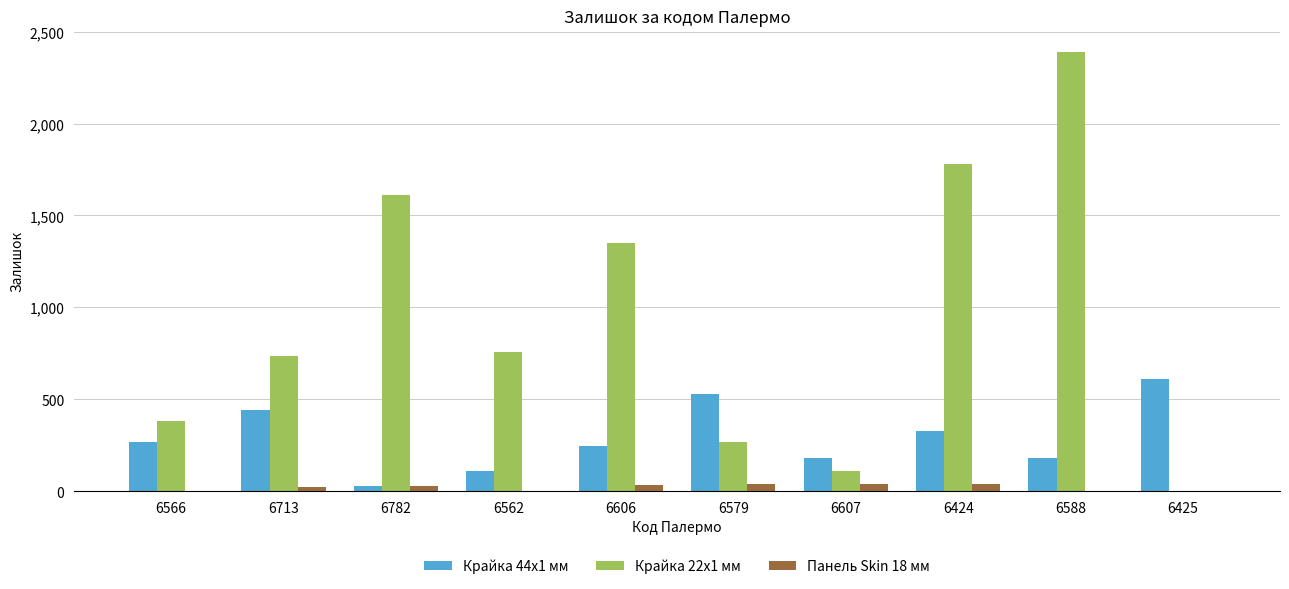

What is the greatest value displayed?

2387